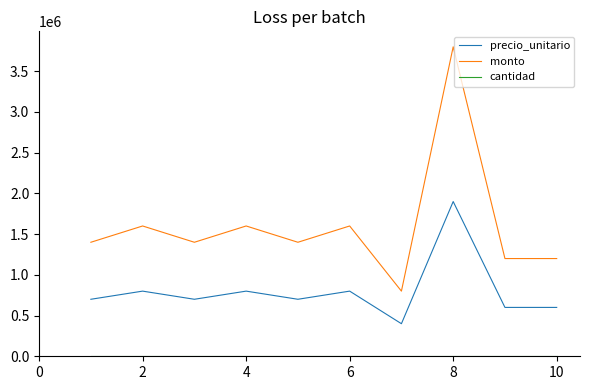

Which series has the largest range (max minus min)?

monto